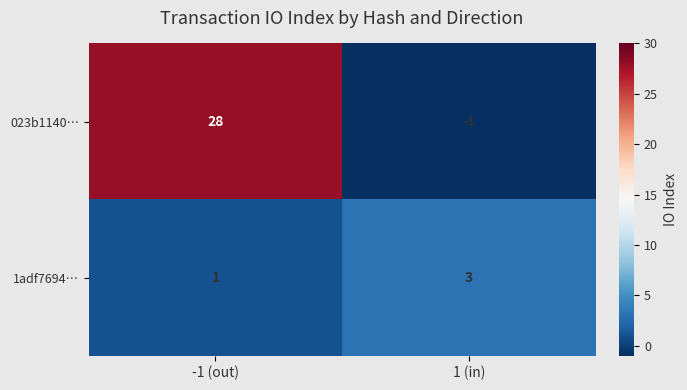

List the series in order of their peak value, highest first.

023b1140…, 1adf7694…